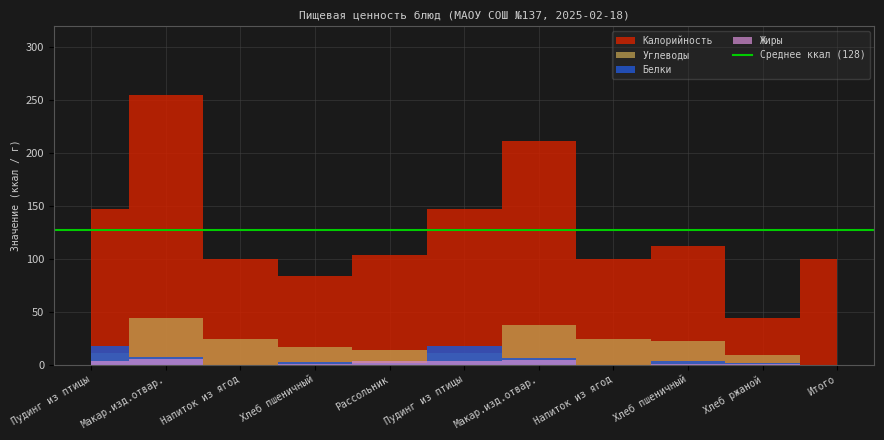

What are all the series names shown in the legend?

Калорийность, Белки, Жиры, Углеводы